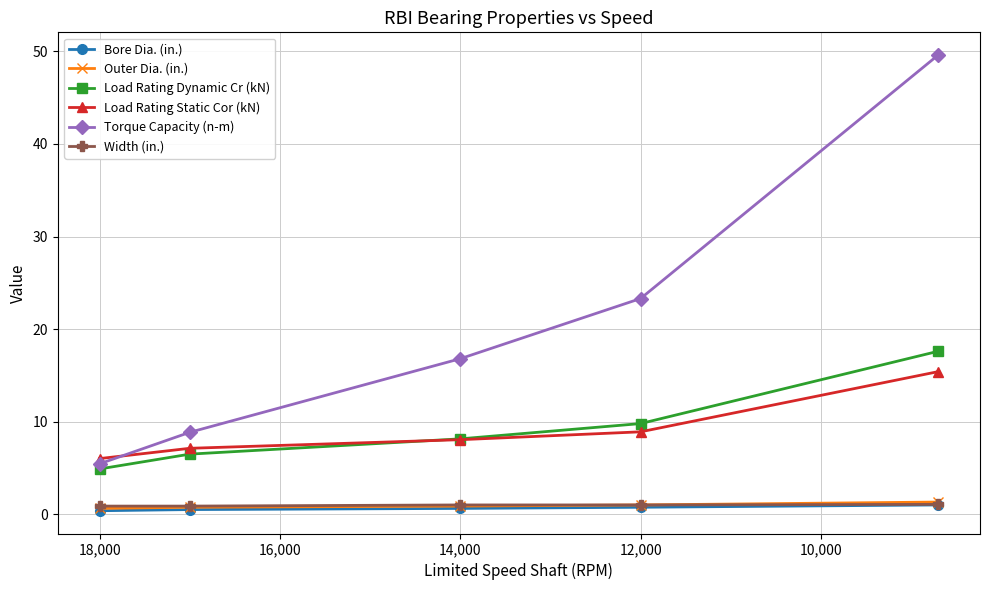

Does the chart have visible grid lines?

Yes